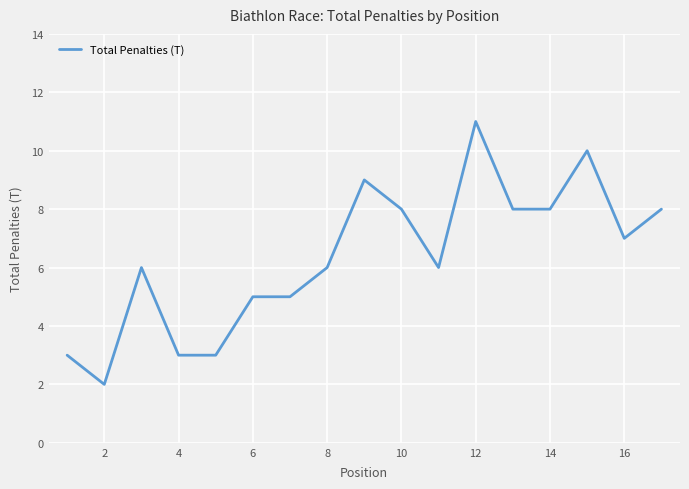

What is the greatest value displayed?

11